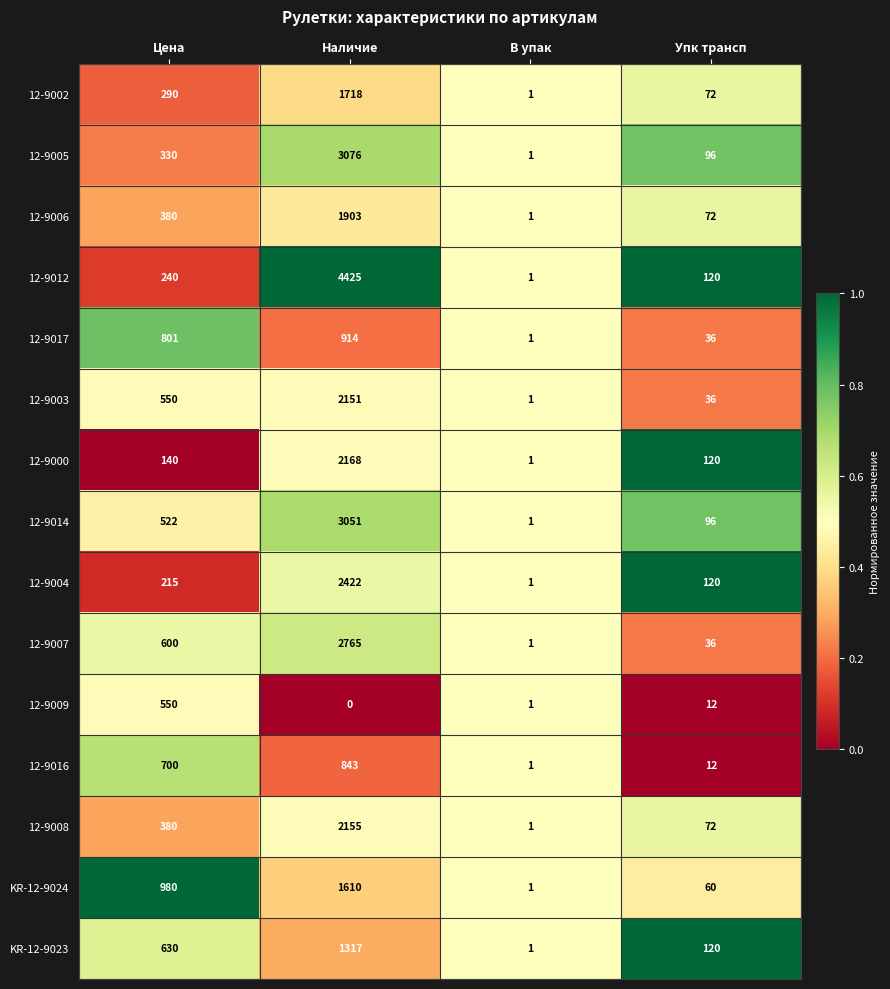

What is the difference between the highest and lowest values at Упк трансп?

108